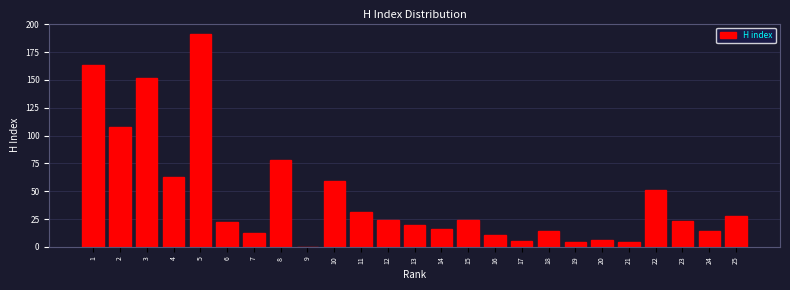

Reading right to left, transcribe all the data shown in this chart.

25=28	24=14	23=23	22=51	21=4	20=6	19=4	18=14	17=5	16=11	15=24	14=16	13=20	12=24	11=31	10=59	9=0	8=78	7=12	6=22	5=191	4=63	3=152	2=108	1=163